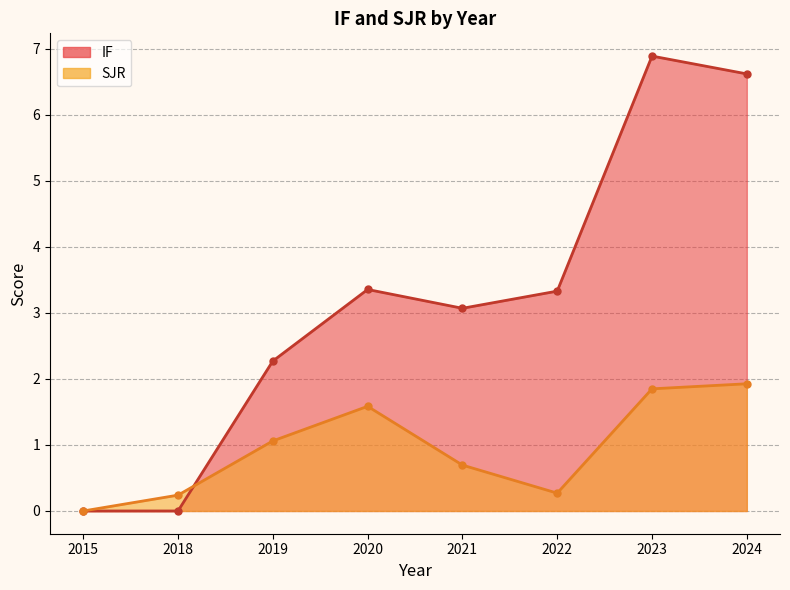

What are all the series names shown in the legend?

IF, SJR